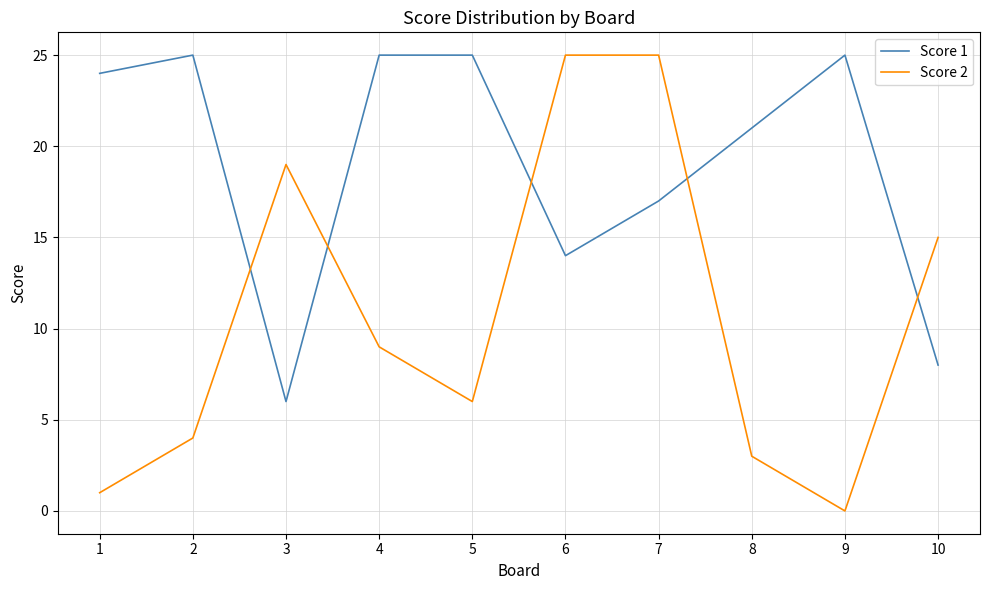

How many categories are shown in the chart?

10